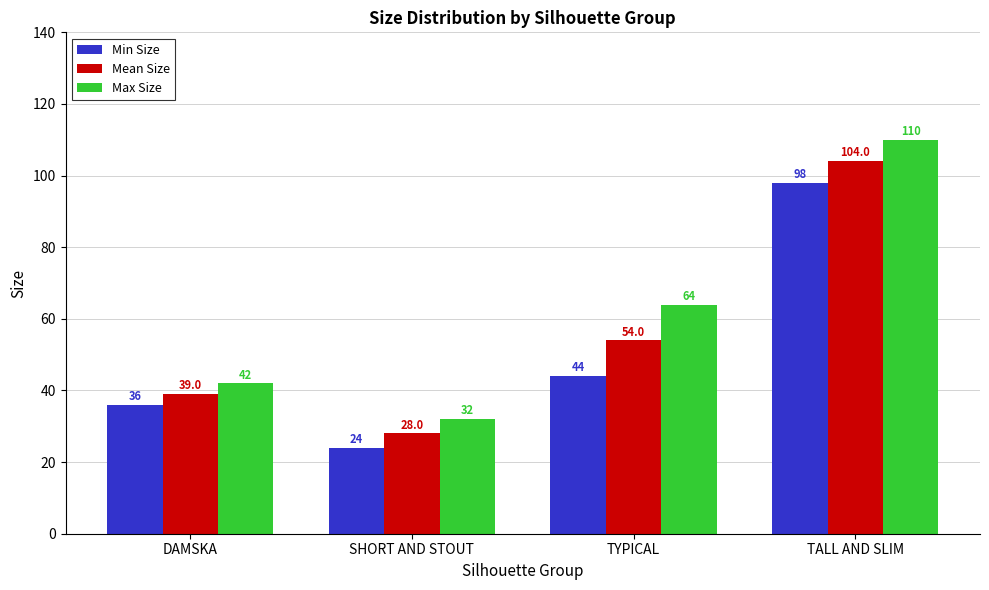

What are all the series names shown in the legend?

Min Size, Mean Size, Max Size